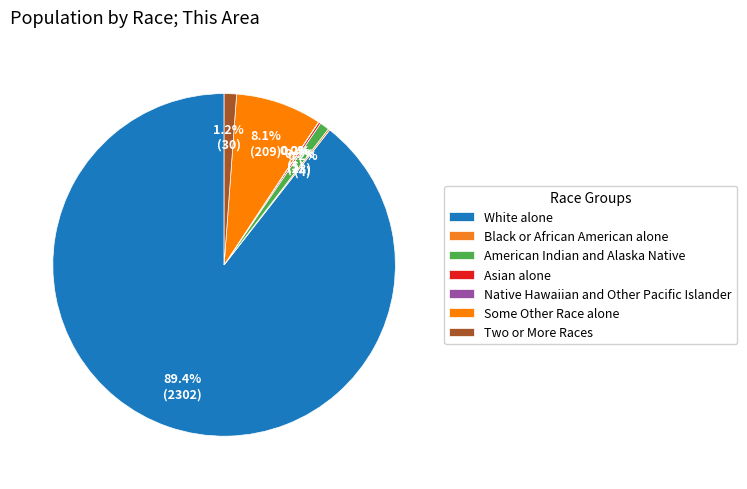

What is the ratio of the value at Asian alone to the value at American Indian and Alaska Native?

0.2